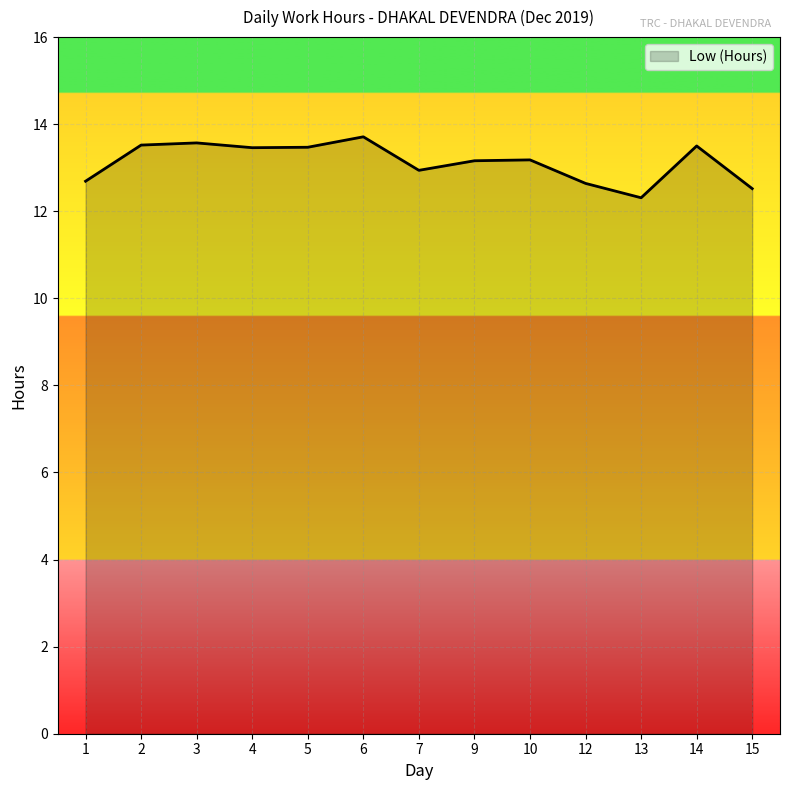

Count the number of data series in this chart.

1